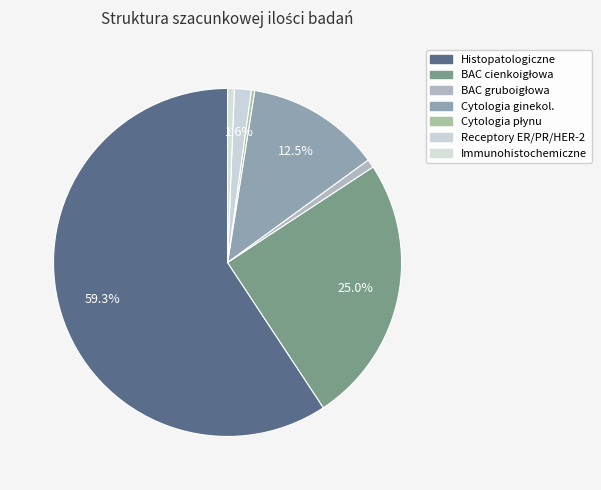

Which category has the smallest portion of the pie?

Cytologia płynu